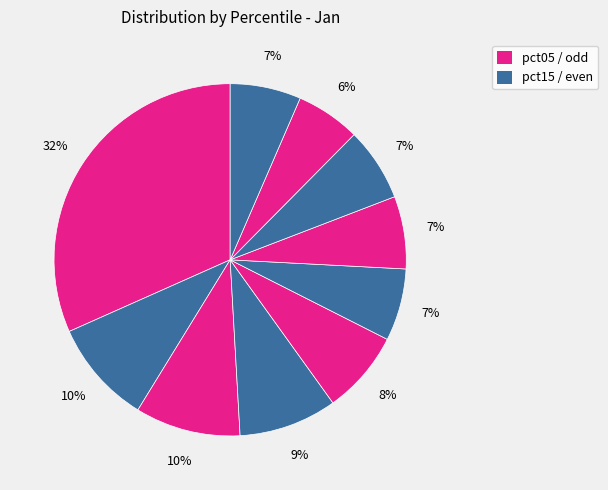

Count the number of slices in the pie.

10